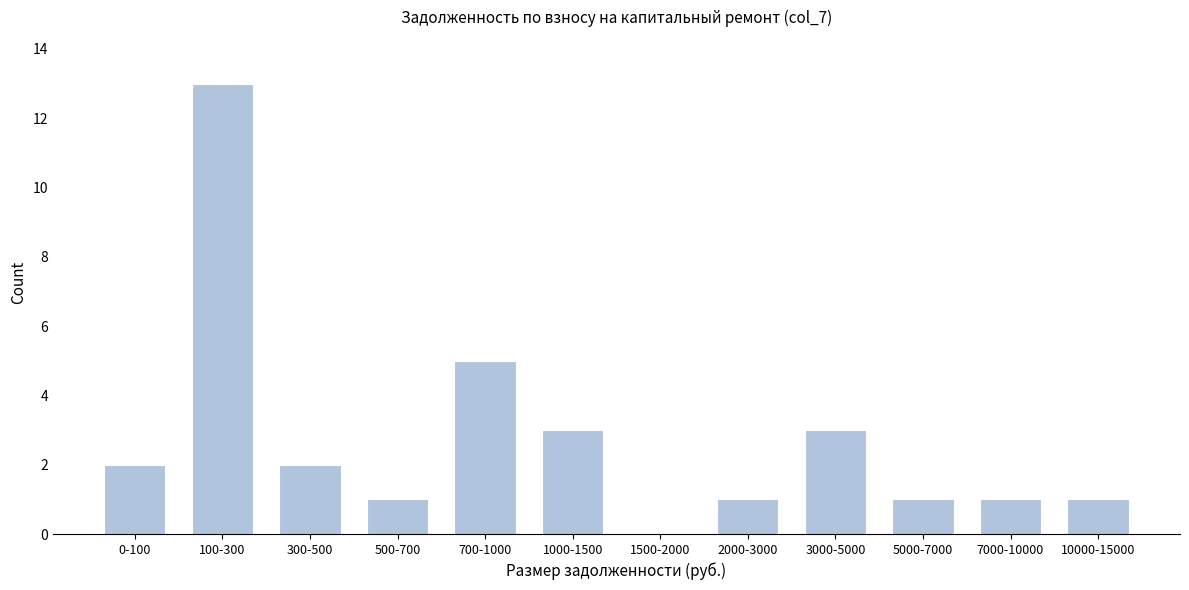

Reading right to left, extract all data points from this chart.

10000-15000=1	7000-10000=1	5000-7000=1	3000-5000=3	2000-3000=1	1500-2000=0	1000-1500=3	700-1000=5	500-700=1	300-500=2	100-300=13	0-100=2